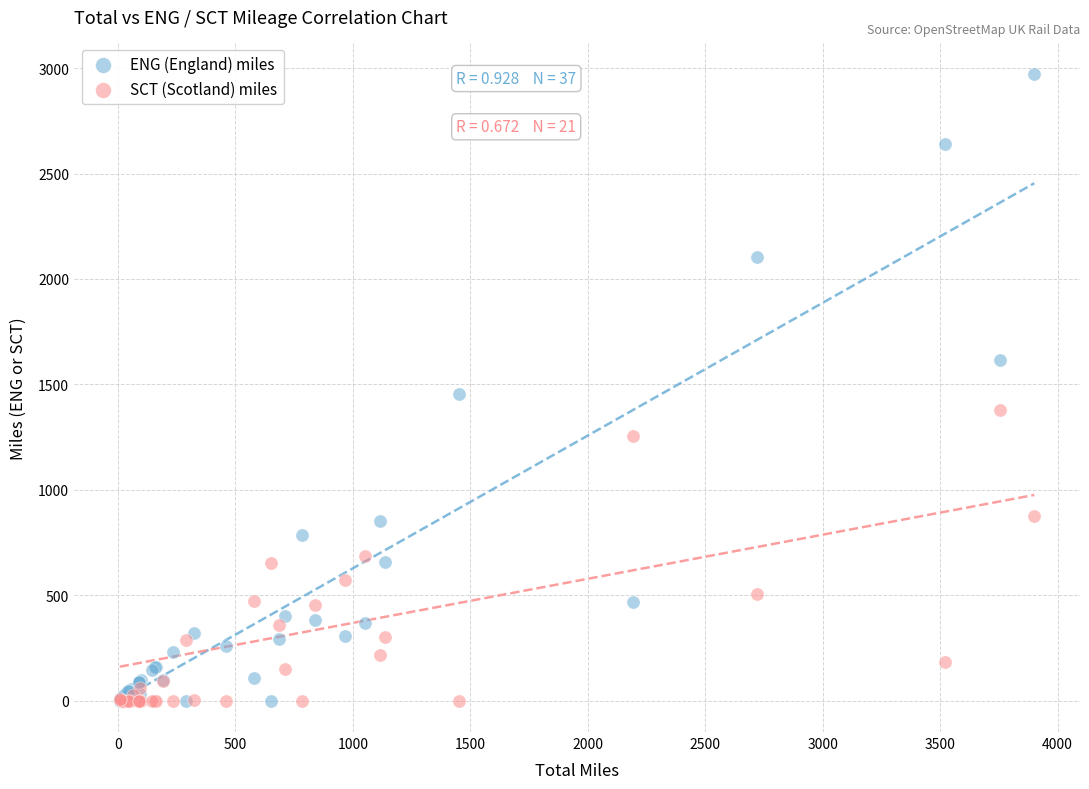

Across all series, what Y value is closest to 1486?

1452.9